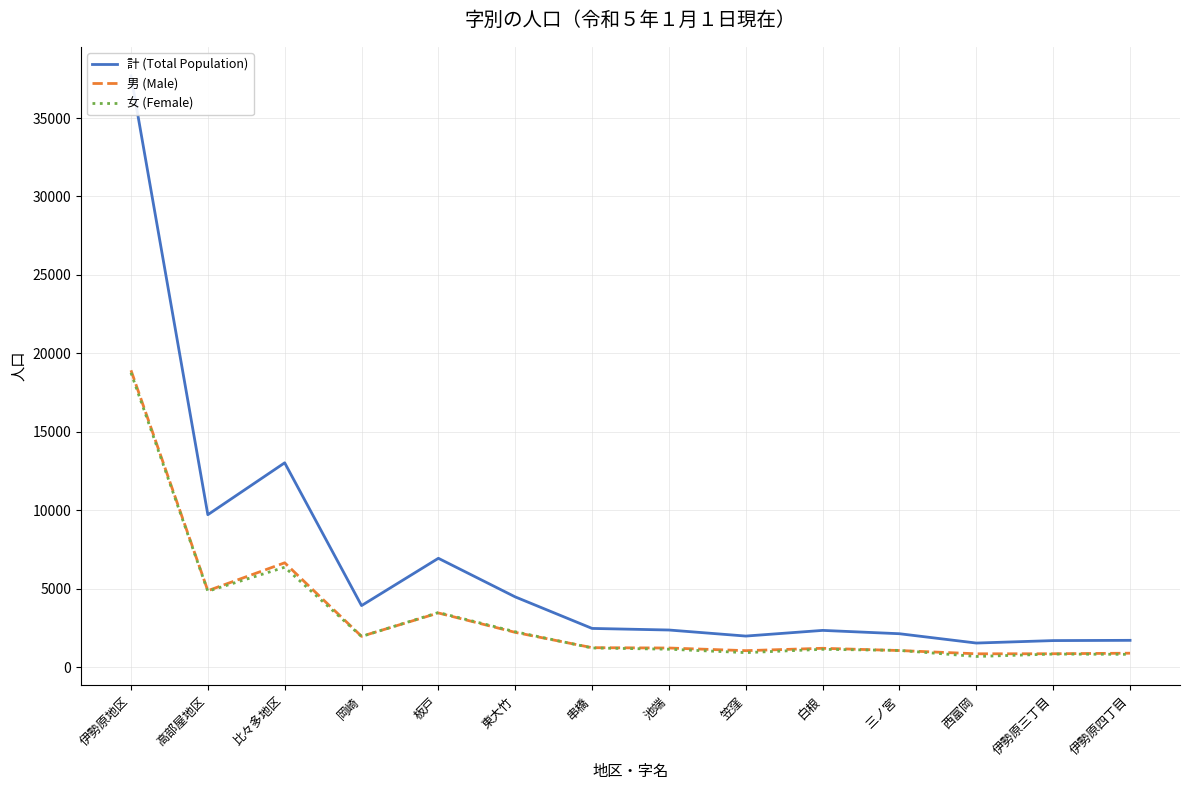

What is the difference between the highest and lowest values at 笠窪?

1055